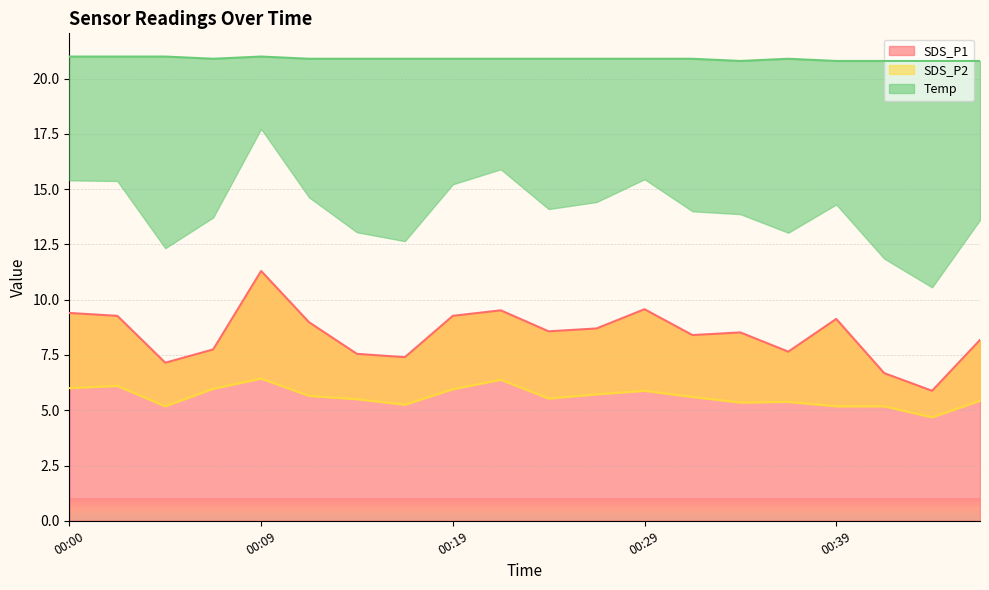

What is the difference between the highest and lowest values at 00:44?

16.1